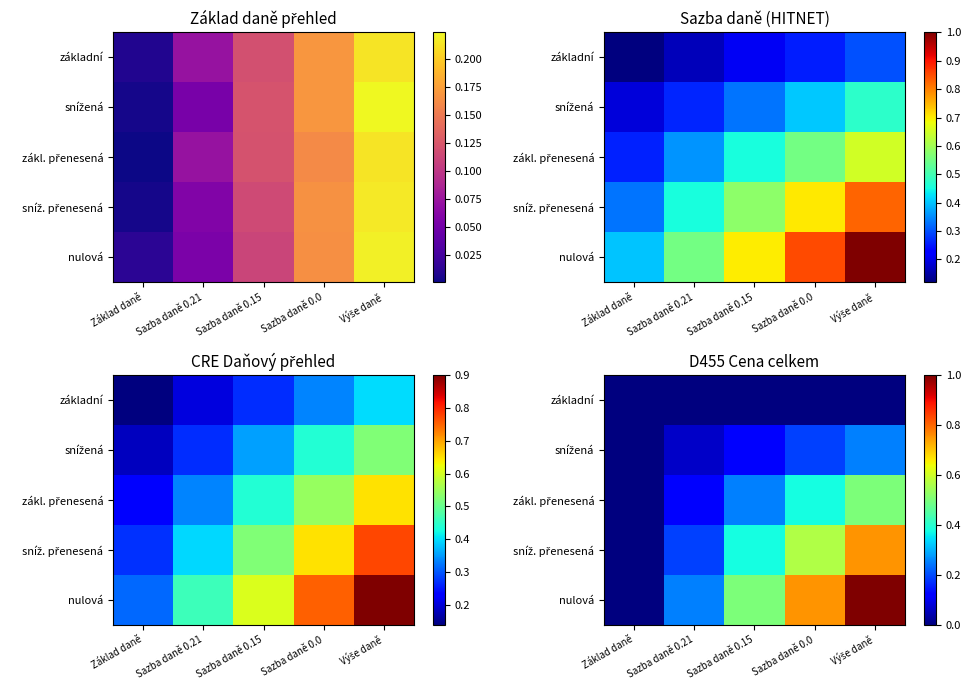

List the labels in order of zákl. přenesená value, largest first.

Výše daně, Sazba daně 0.0, Sazba daně 0.15, Sazba daně 0.21, Základ daně